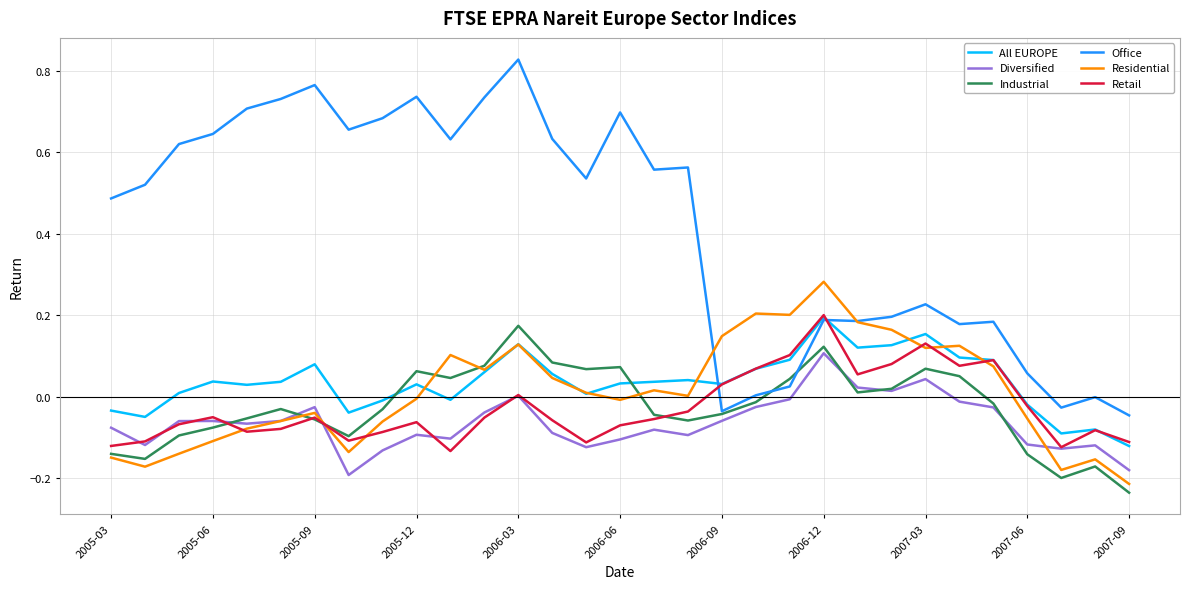

True or false: Diversified and All EUROPE intersect in this chart.

False